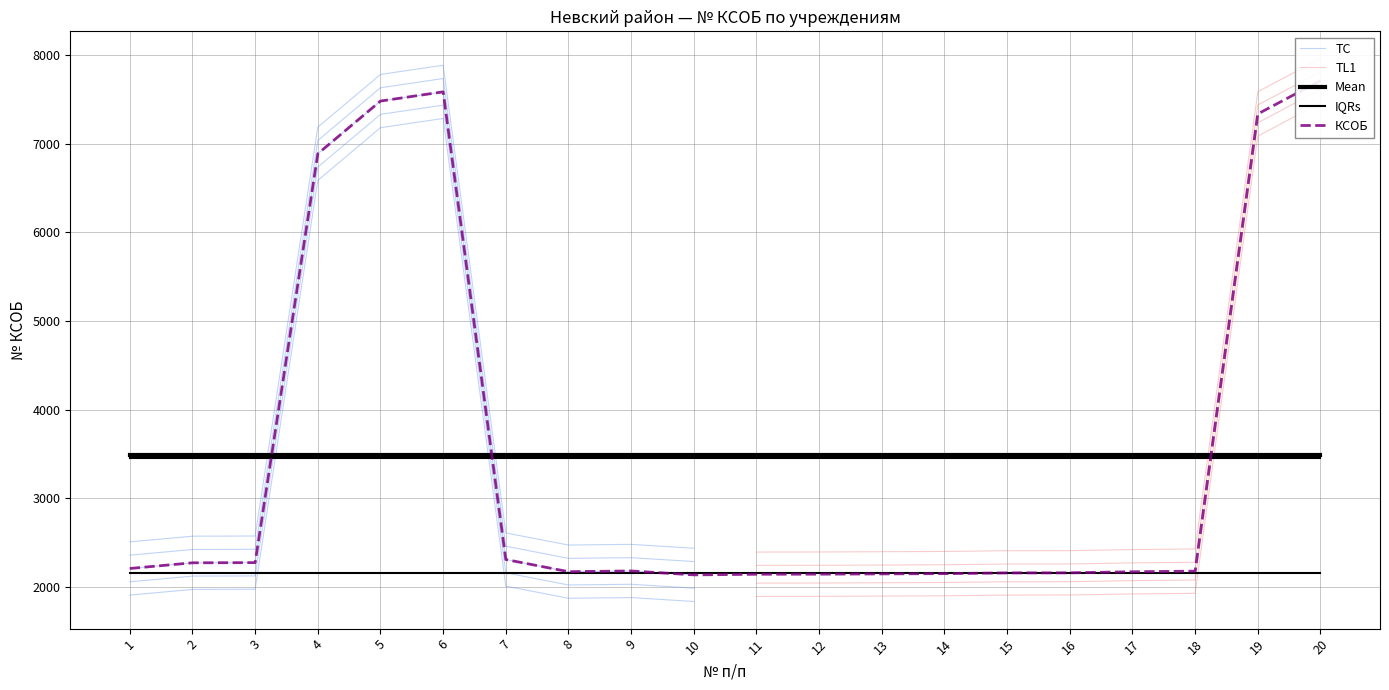

What is the sum of all Mean values?

69821